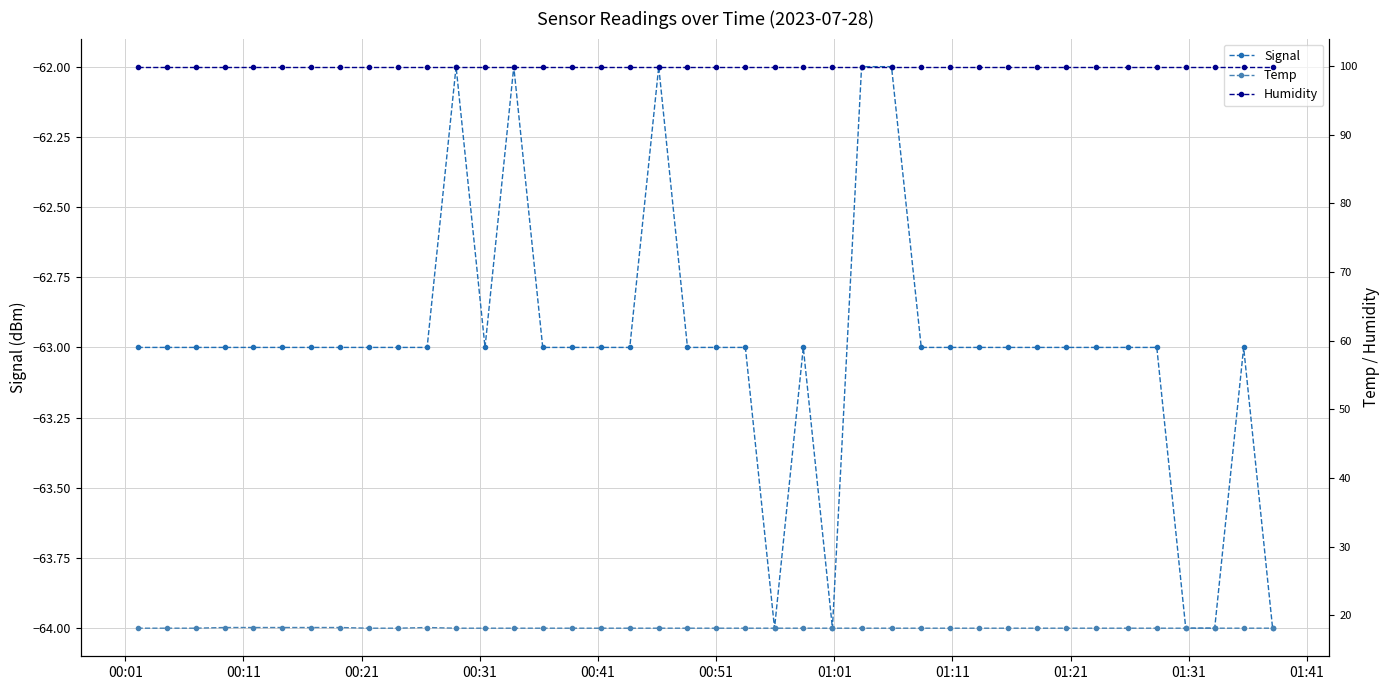

What are all the series names shown in the legend?

Signal, Temp, Humidity